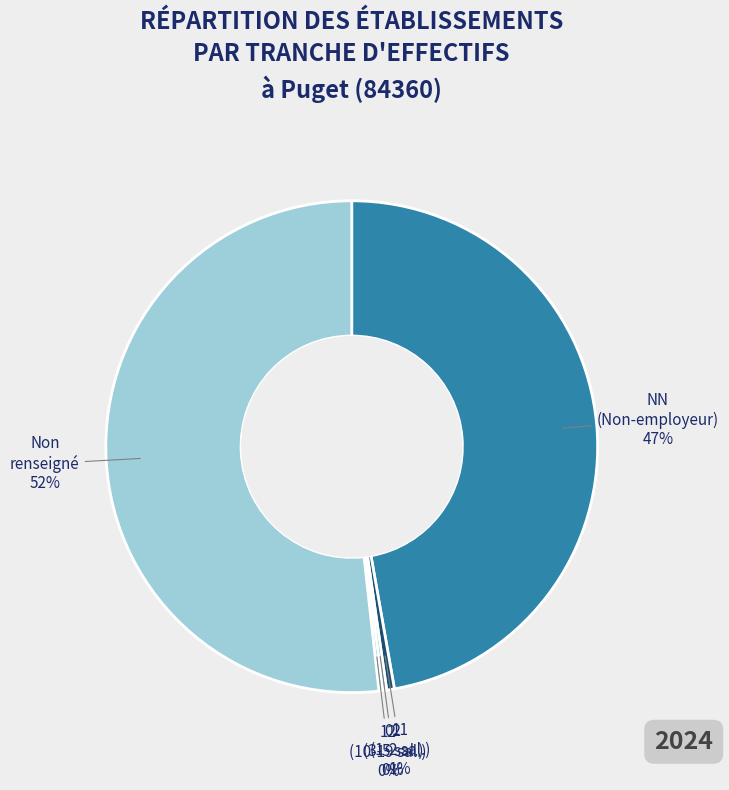

Which slice is the largest?

Non renseigné